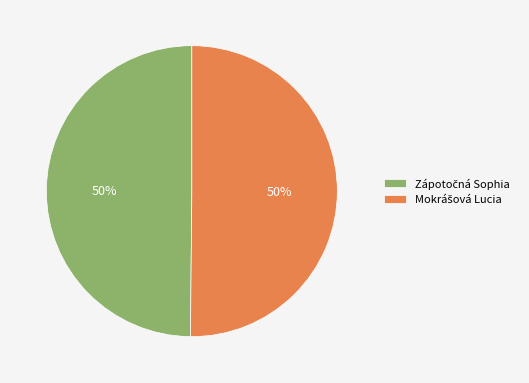

To the nearest percent, what is the average slice percentage?

50%